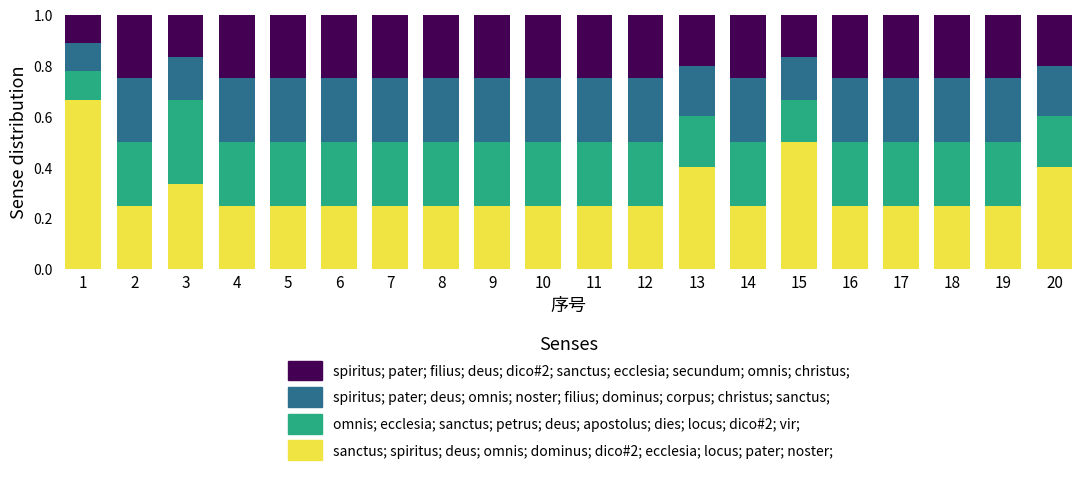

What is the total value across all series at 5?

1.0